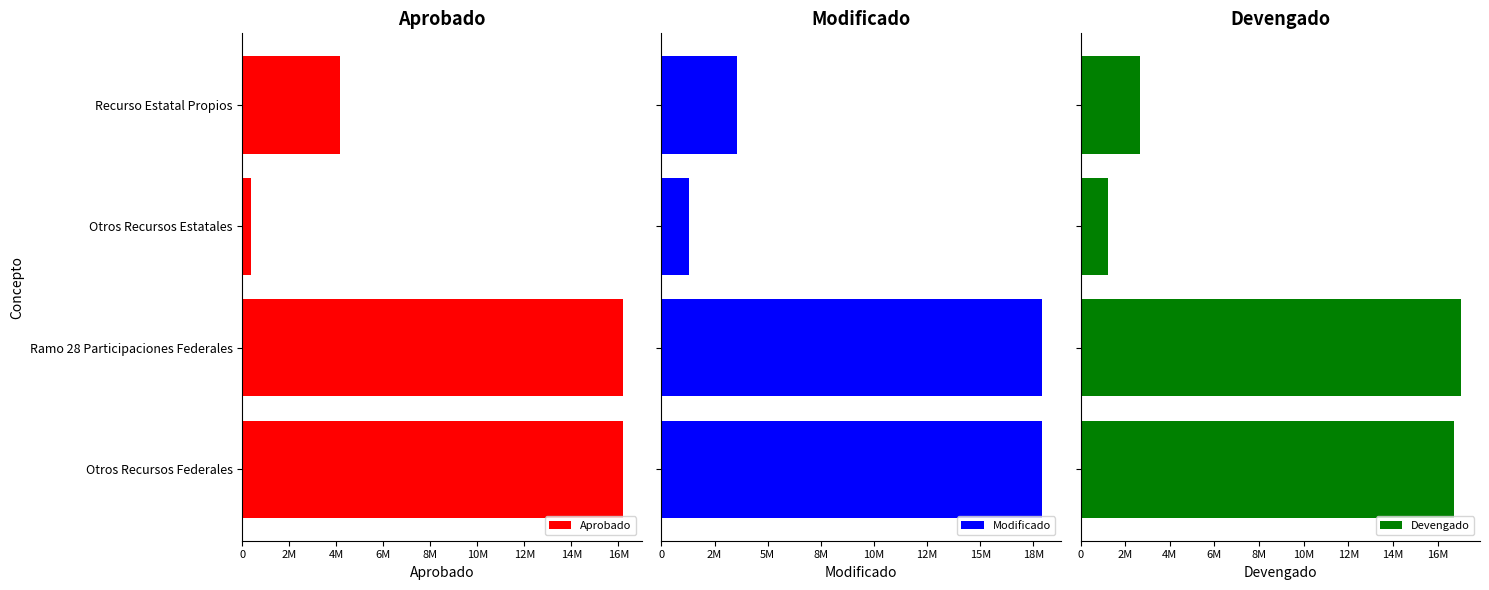

What are all the series names shown in the legend?

Aprobado, Modificado, Devengado